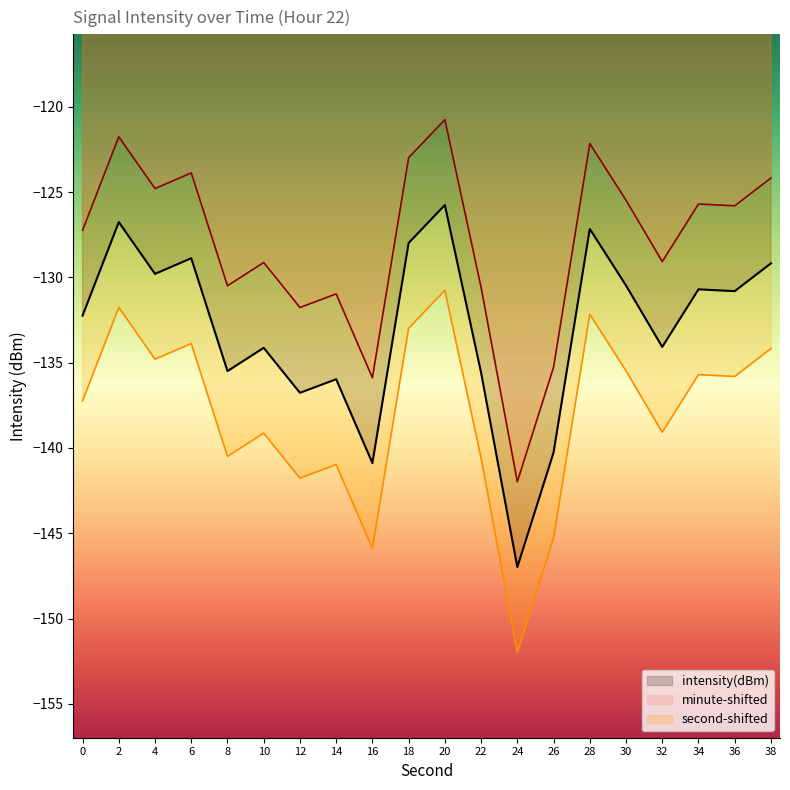

How many values in the Min Intensity (dBm) series are below -130?

13